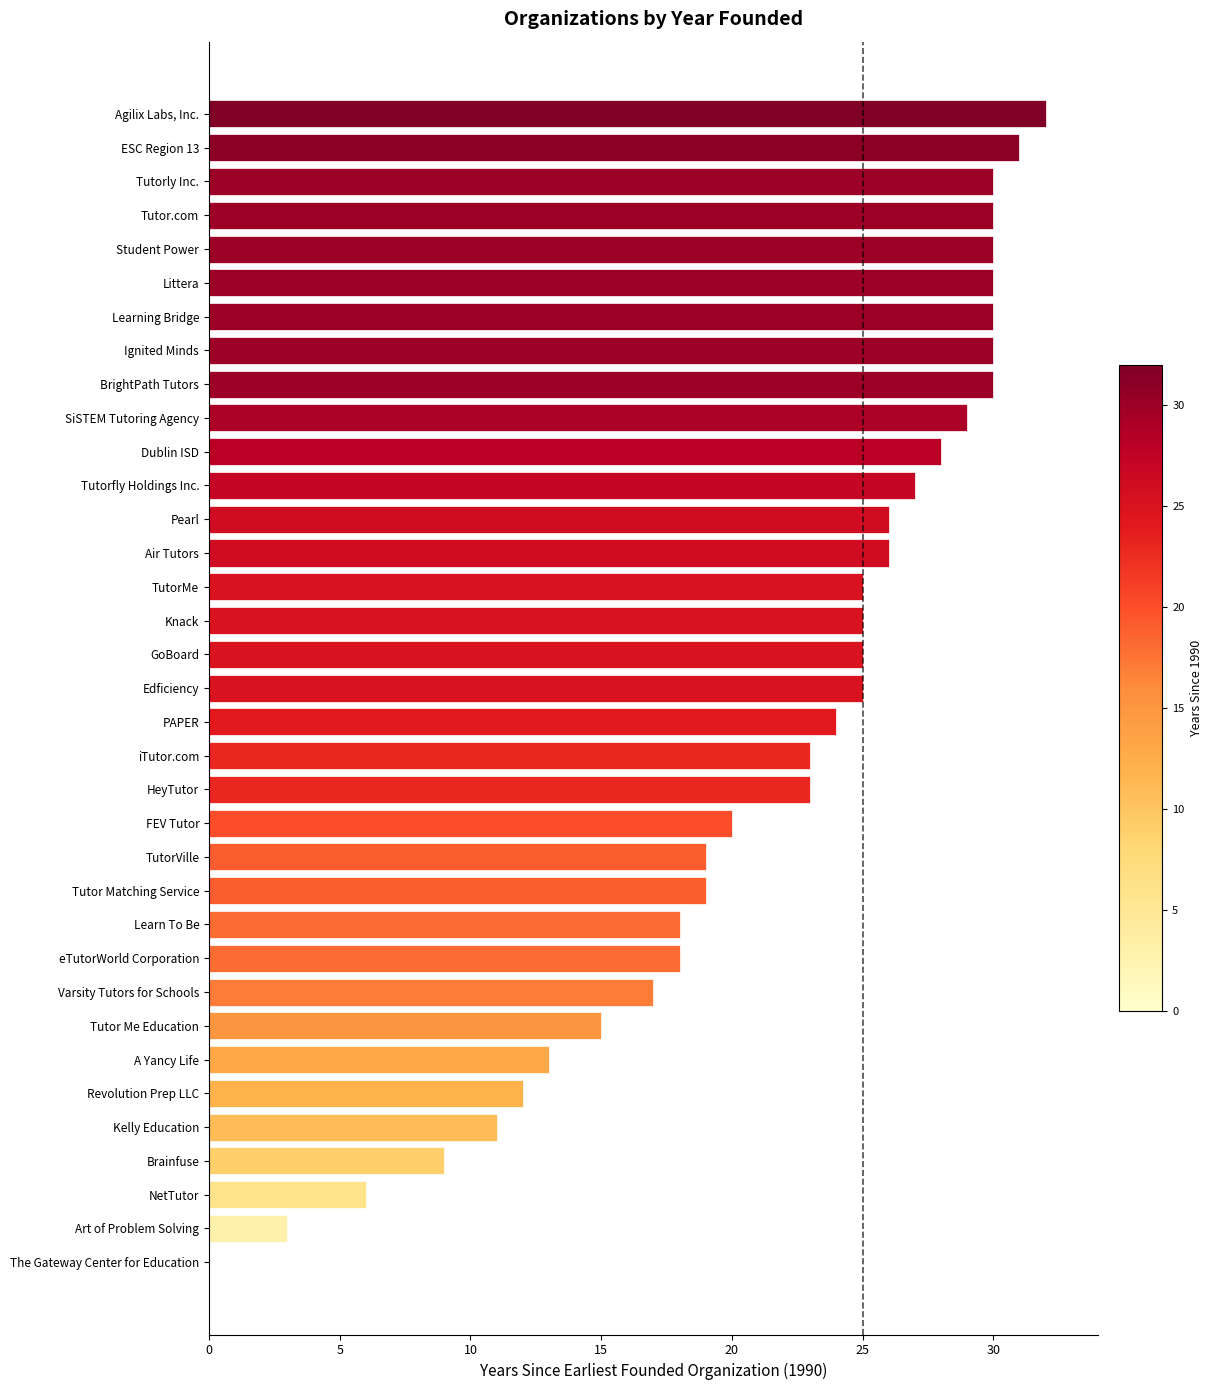

What is the change in value from HeyTutor to Student Power?

+7